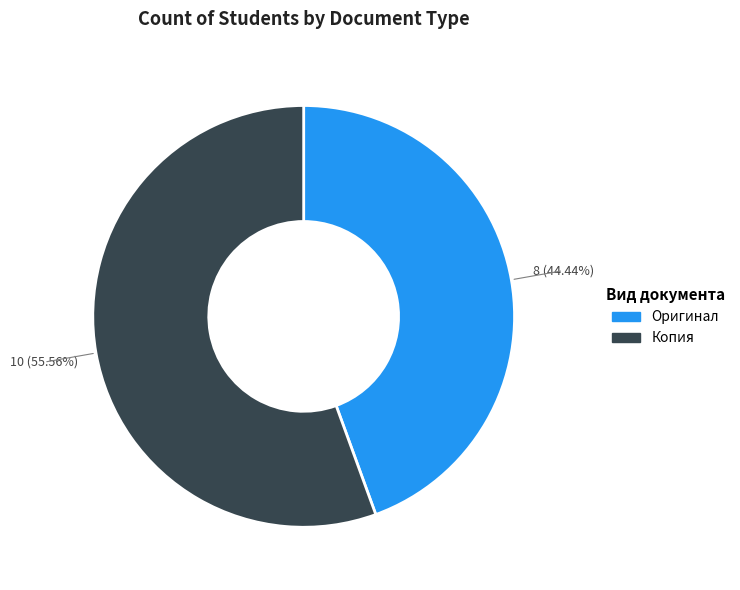

Does Оригинал represent more than half of the total?

No